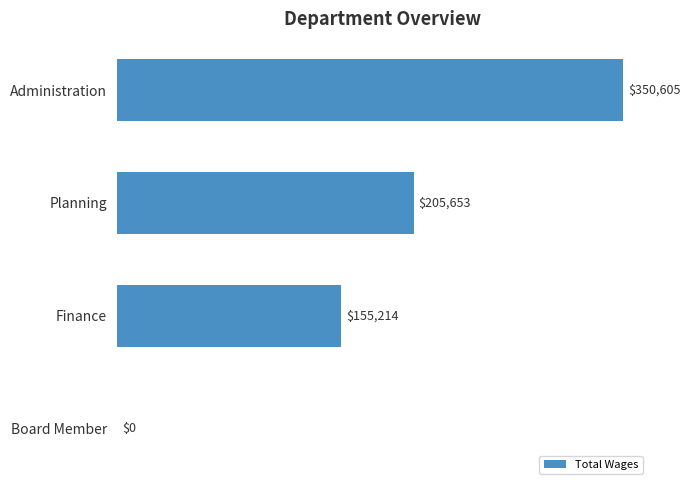

Reading bottom to top, extract all data points from this chart.

Board Member=0	Finance=155214	Planning=205653	Administration=350605